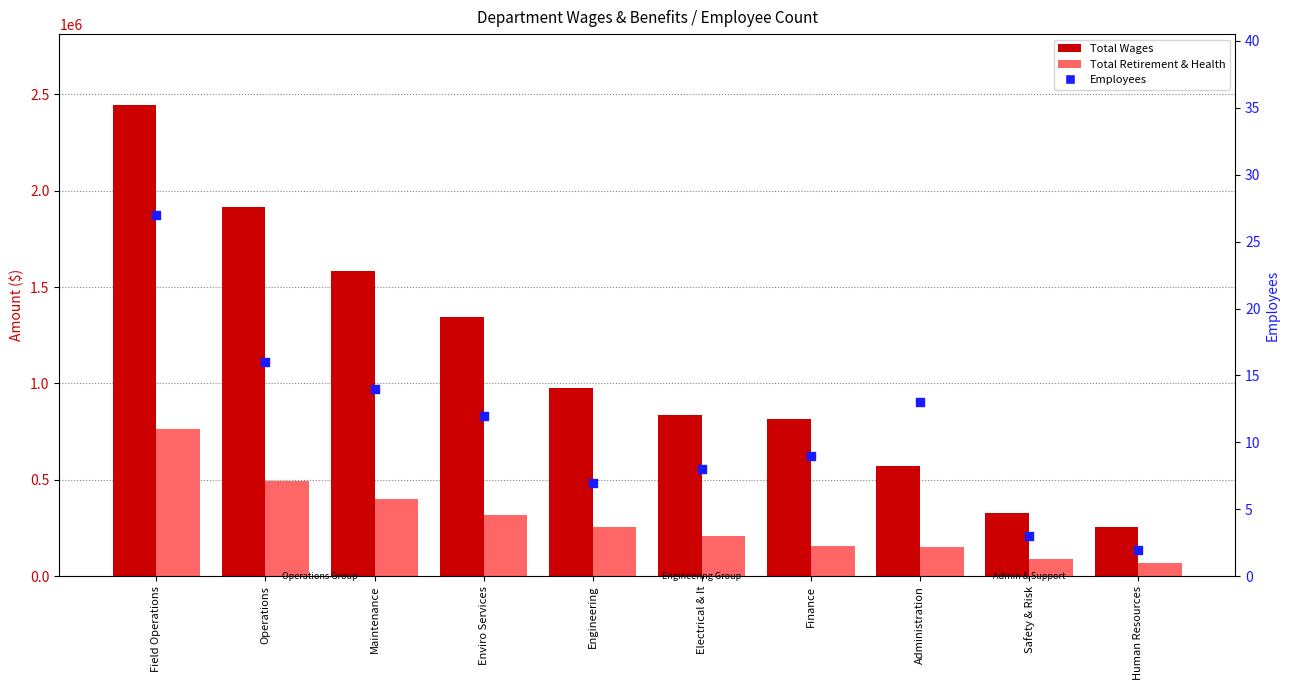

Is the value of Total Retirement & Health Contribution at Administration greater than the value of Total Wages at Human Resources?

No